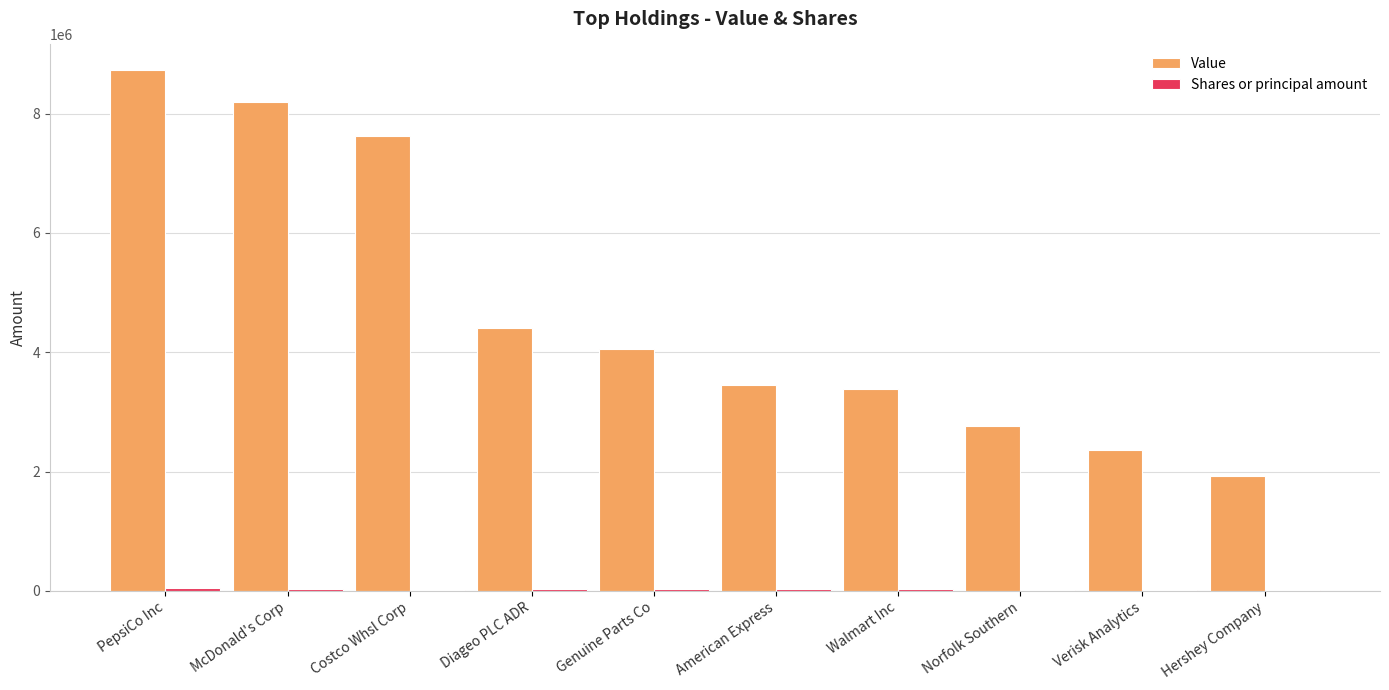

Which series changed the most between McDonald's Corp and Norfolk Southern?

Value